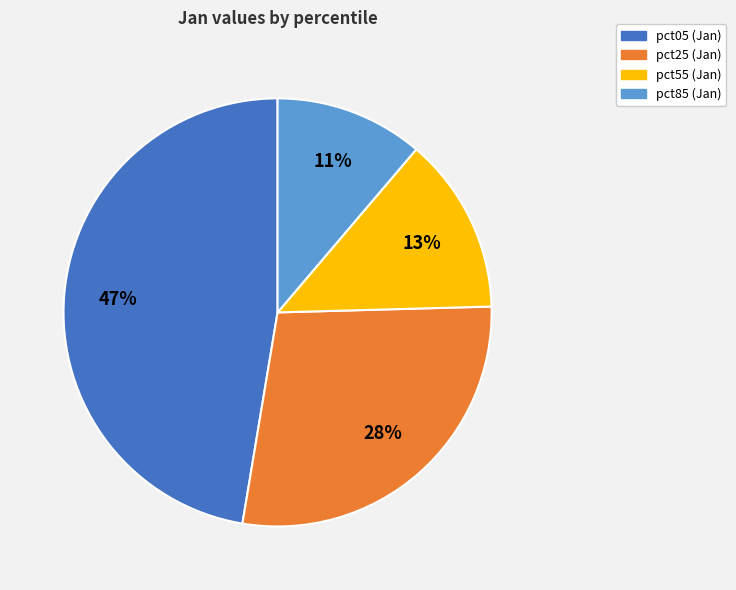

Does any single category account for the majority?

No